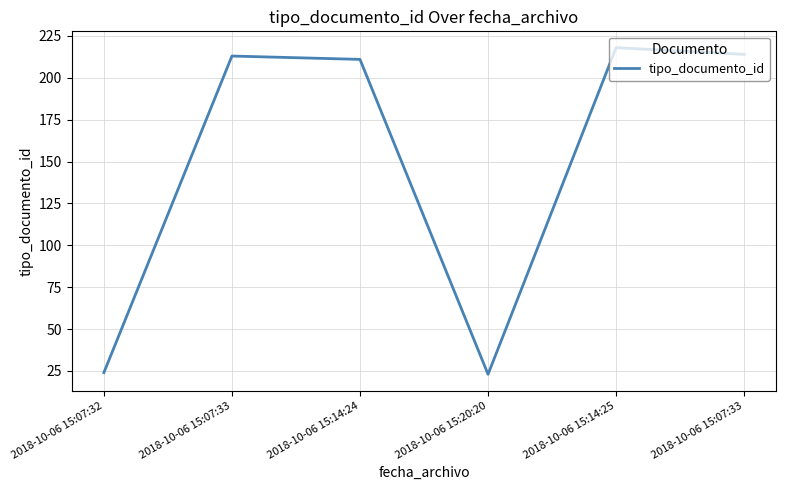

Which has a higher value, 2018-10-06 15:07:32 or 2018-10-06 15:20:20?

2018-10-06 15:07:32